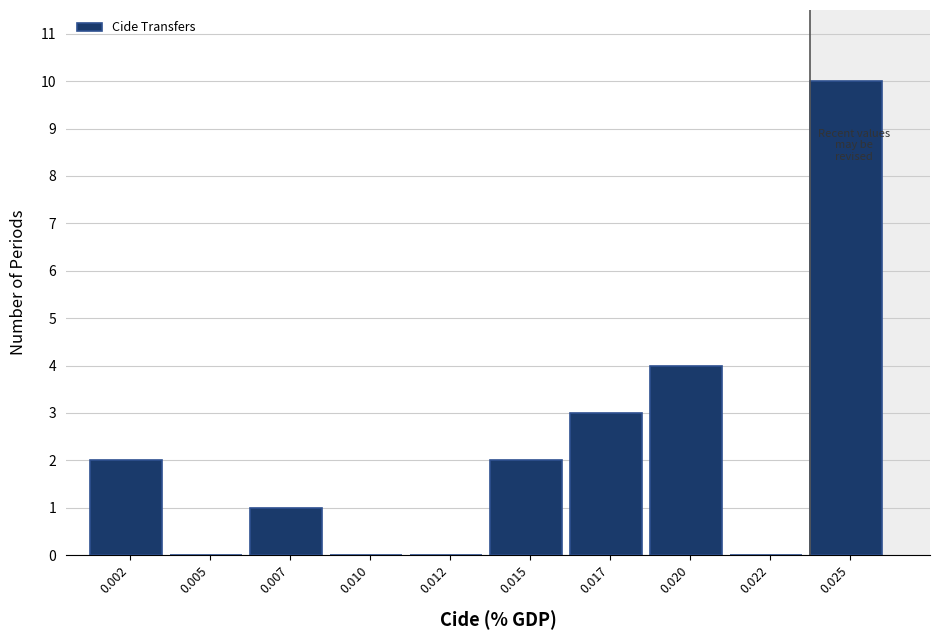

Reading left to right, transcribe all the data shown in this chart.

0.002=2	0.005=0	0.007=1	0.010=0	0.012=0	0.015=2	0.017=3	0.020=4	0.022=0	0.025=10